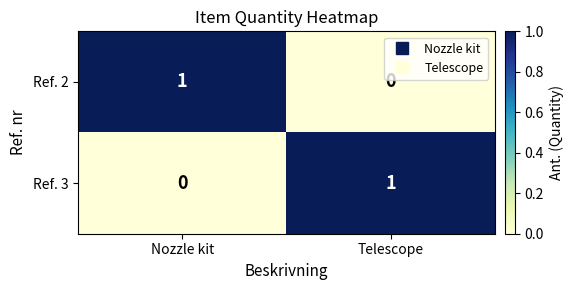

What is the spread (max minus min) of values at Nozzle kit?

1